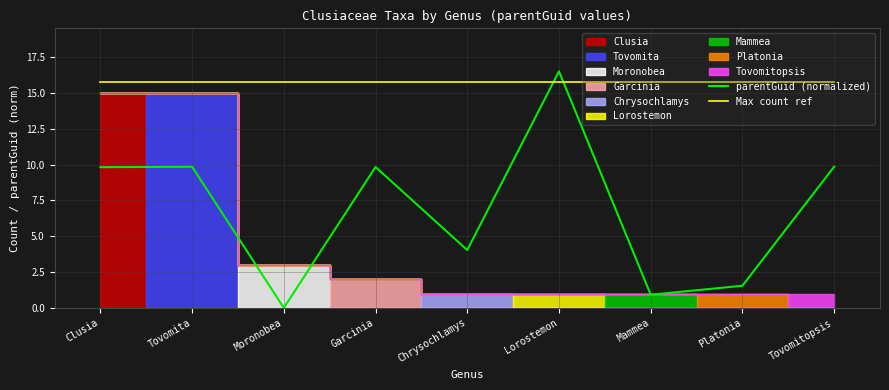

What value does the Max count ref series have at Tovomita?

15.8